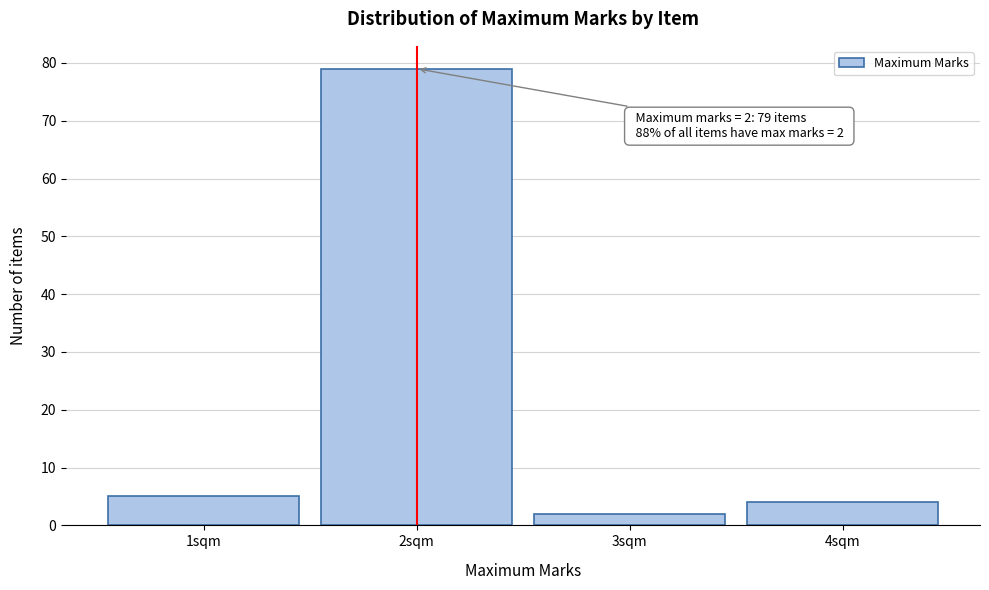

Which range on the x-axis has the tallest bar?

1.5 to 2.5